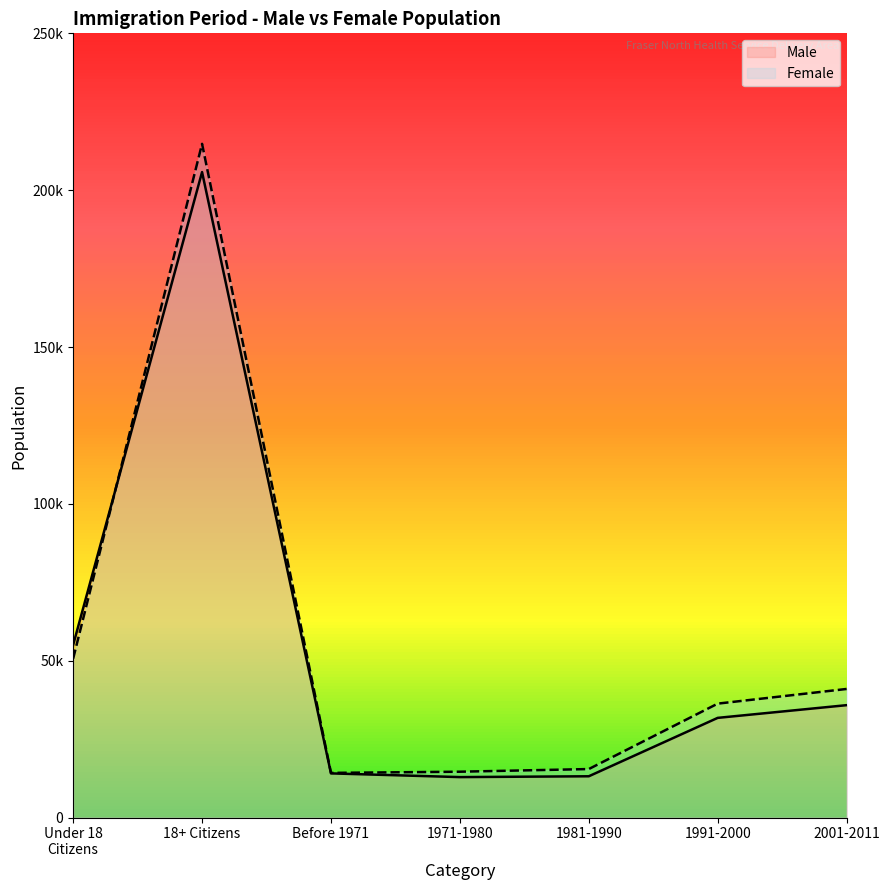

Between Under 18 Citizens and Before 1971, which is larger?

Under 18 Citizens